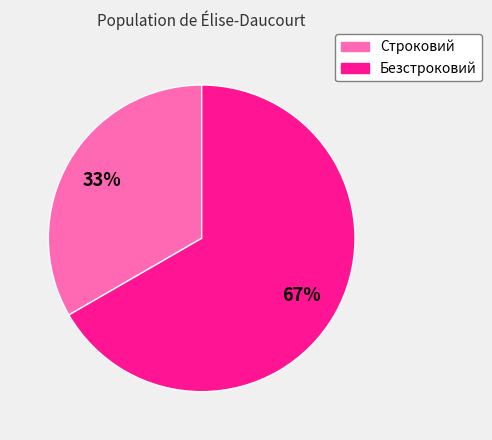

Which has a higher value, Безстроковий or Строковий?

Безстроковий